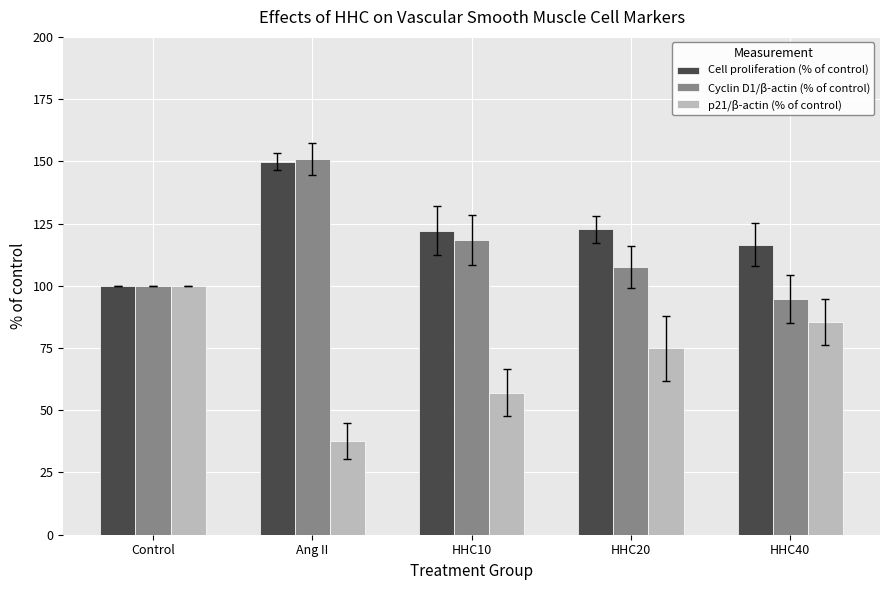

How many bars are there in each group?

3